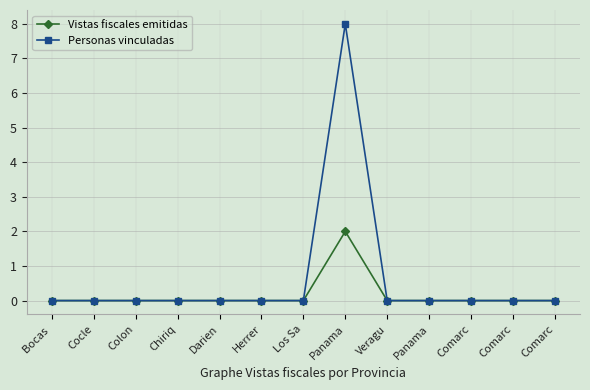

Rank the series by their maximum value, from highest to lowest.

Personas vinculadas, Vistas fiscales emitidas